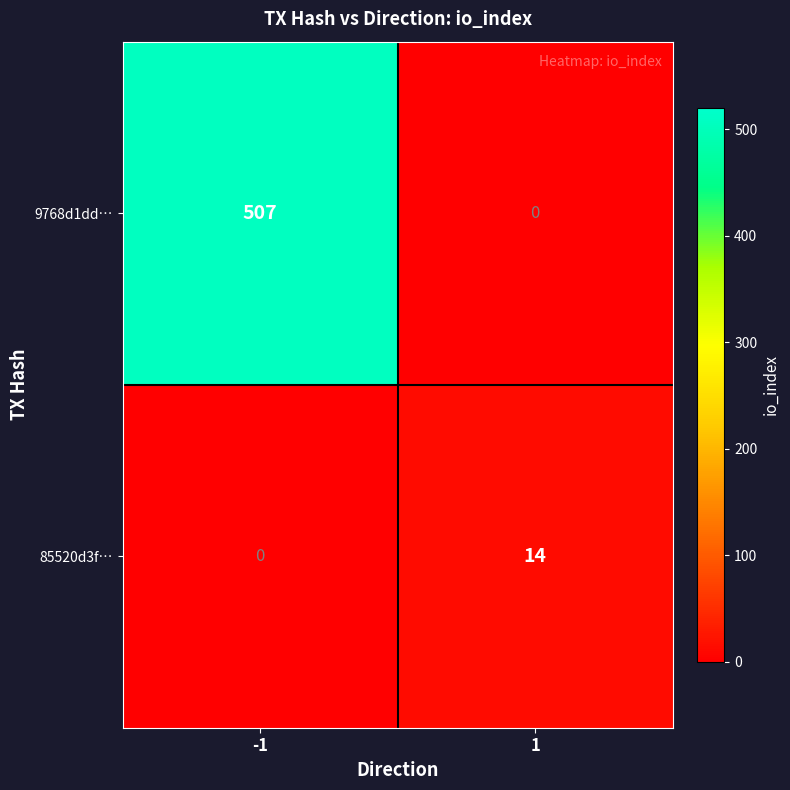

What is the sum of all 9768d1dd… values?

507